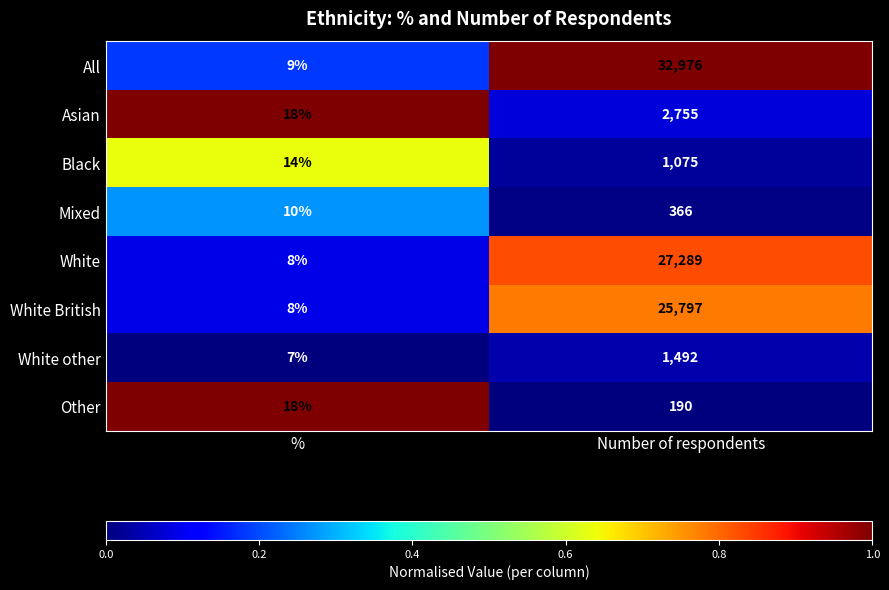

What is the total value across all series at Number of respondents?

91940